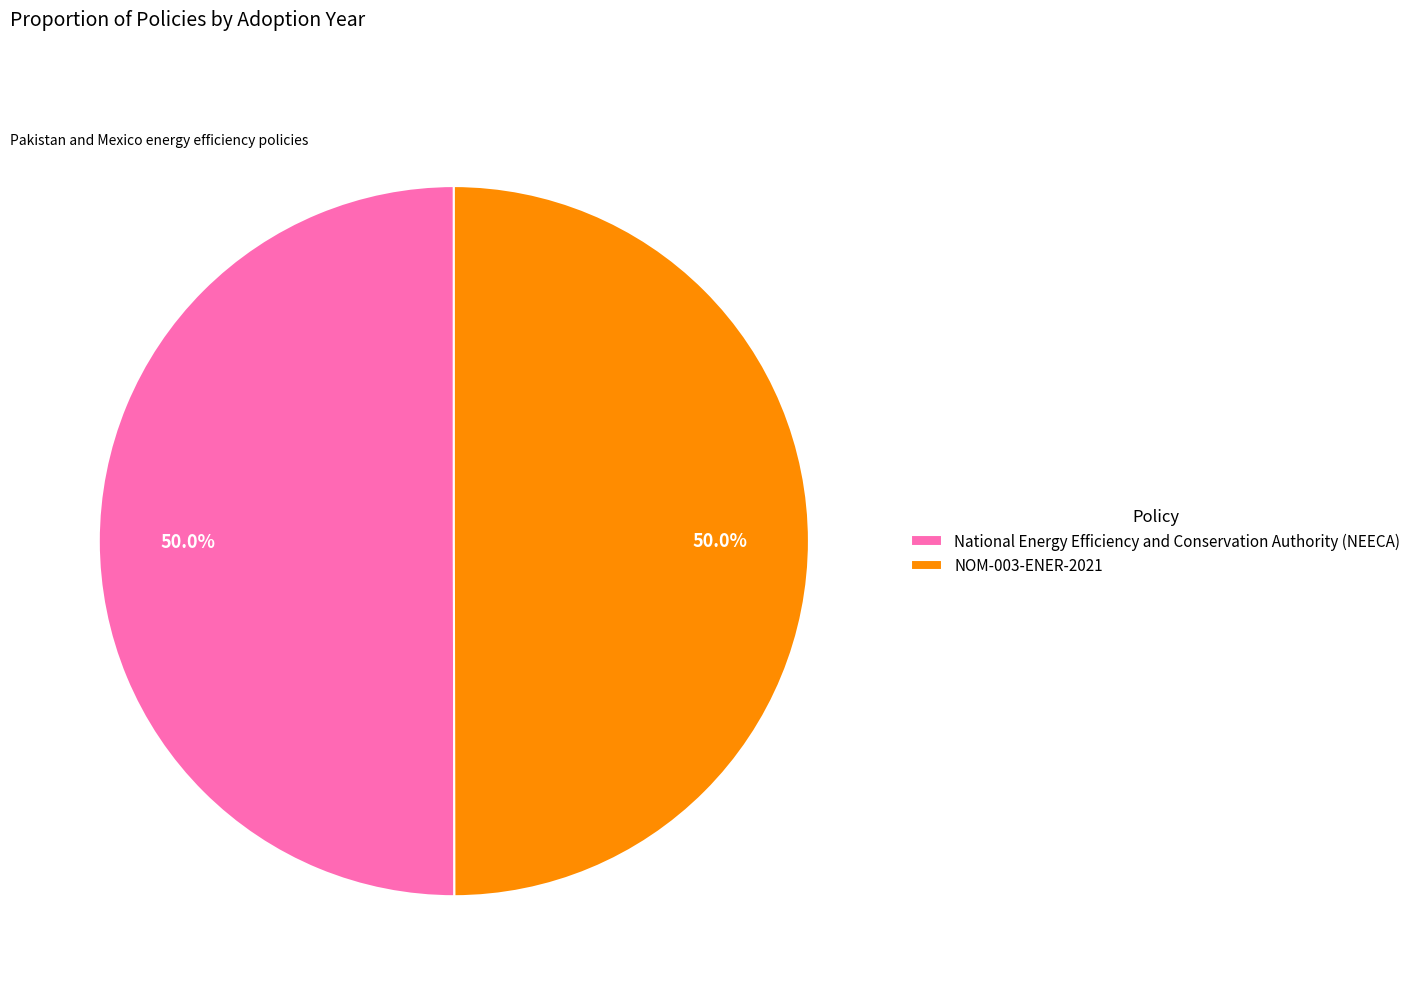

Approximately how many times larger is the value at NOM-003-ENER-2021 compared to National Energy Efficiency and Conservation Authority (NEECA)?

1.0